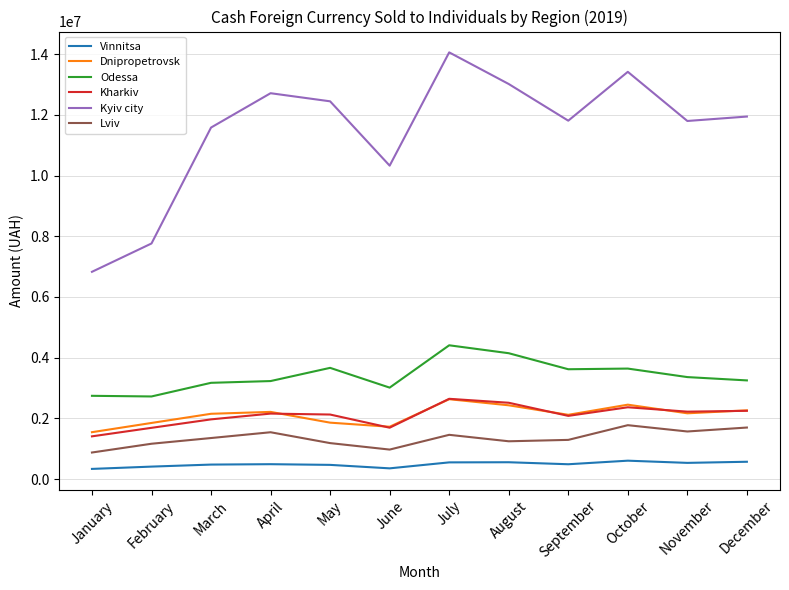

What is the difference between the highest and lowest values at July?

13511847.5